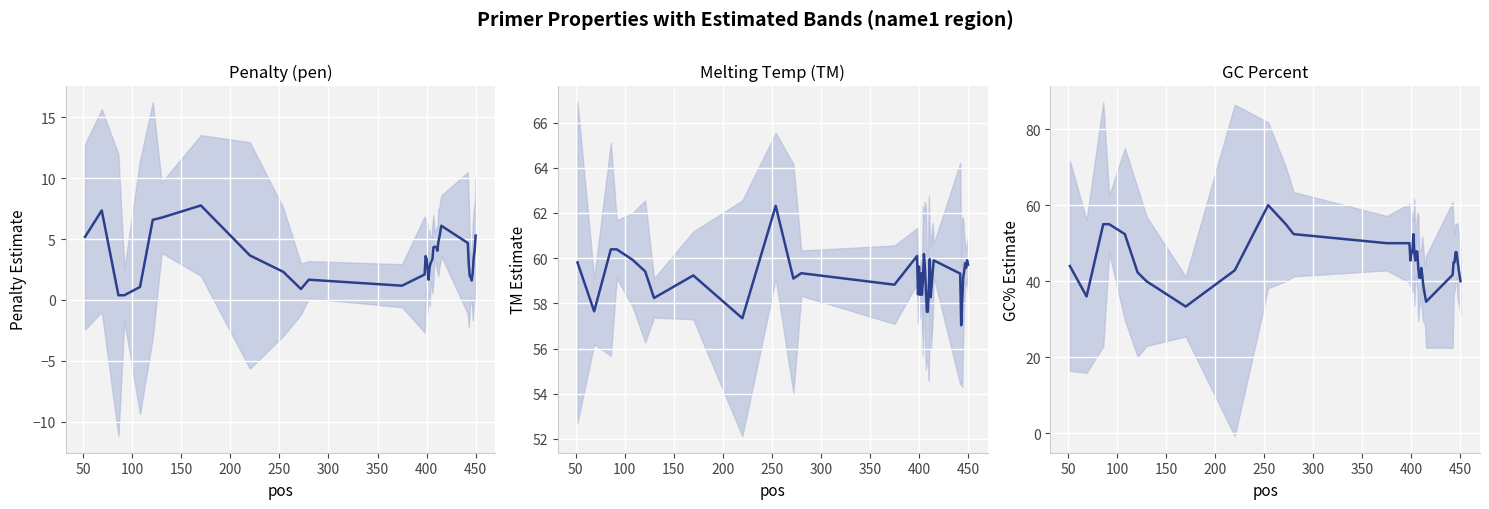

At how many categories does at least one series exceed 45?

40